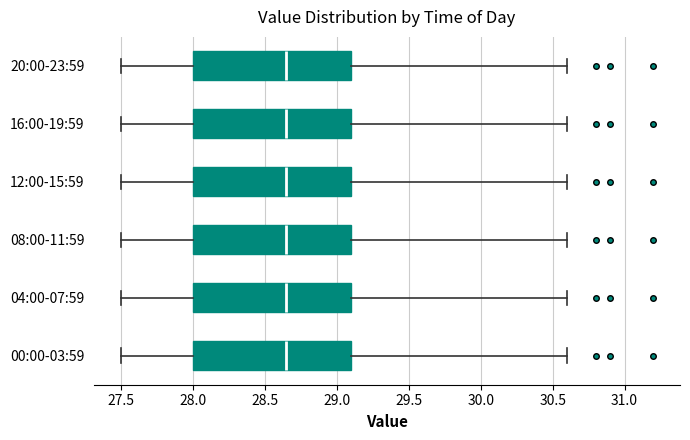

Reading bottom to top, transcribe this box plot: for each box, give where its median line is, the range the box spans, and where its two whiskers end, as read against the x-axis. The values are not printed on the chart, so give them approximately, as read against the axis.

00:00-03:59: median 28.65, box 28.00 to 29.10, whiskers 27.50 to 30.60
04:00-07:59: median 28.65, box 28.00 to 29.10, whiskers 27.50 to 30.60
08:00-11:59: median 28.65, box 28.00 to 29.10, whiskers 27.50 to 30.60
12:00-15:59: median 28.65, box 28.00 to 29.10, whiskers 27.50 to 30.60
16:00-19:59: median 28.65, box 28.00 to 29.10, whiskers 27.50 to 30.60
20:00-23:59: median 28.65, box 28.00 to 29.10, whiskers 27.50 to 30.60